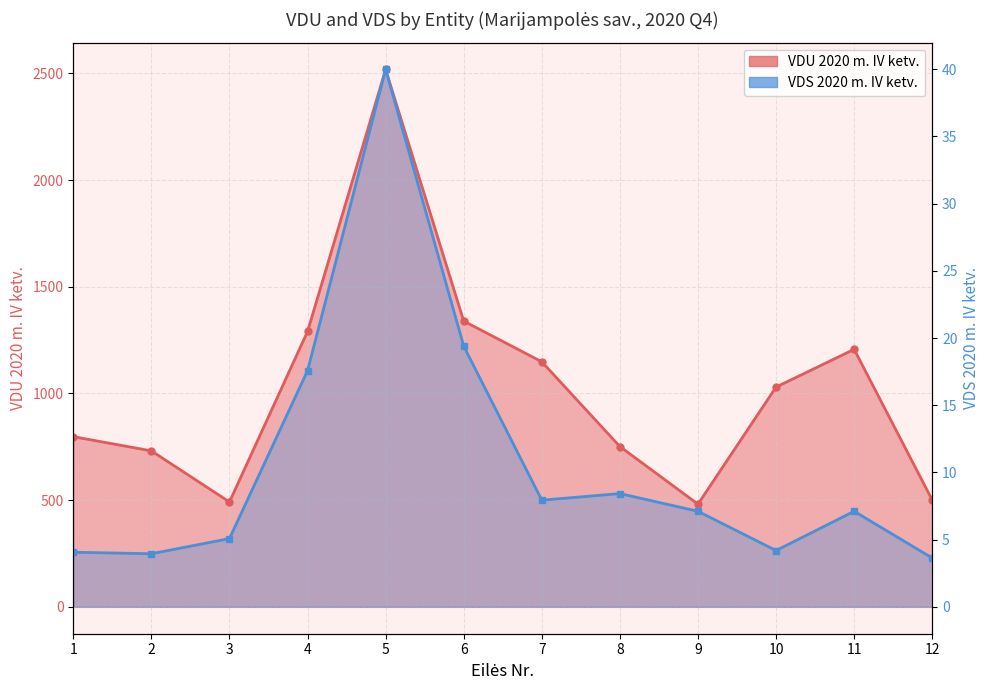

What value does the VDS 2020 m. IV ketv. series have at 8?

8.4